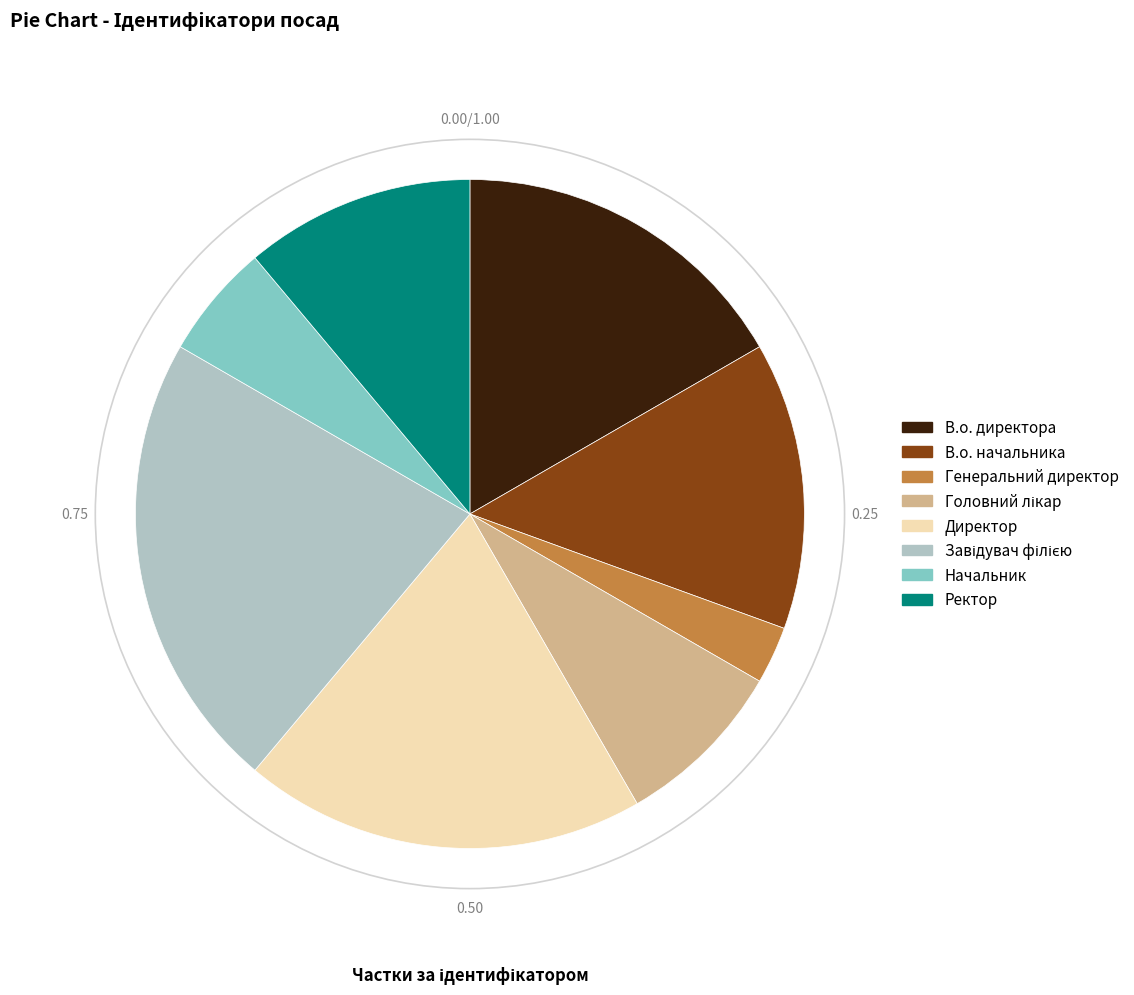

Which slice is the smallest?

Генеральний директор